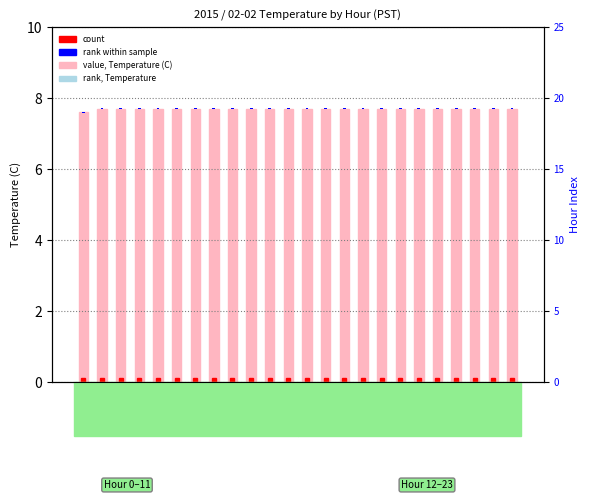

Count the number of data series in this chart.

2